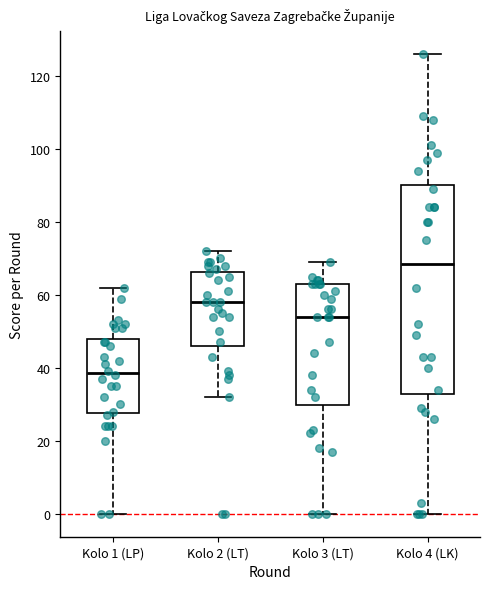

Reading left to right, transcribe this box plot: for each box, give where its median line is, the range the box spans, and where its two whiskers end, as read against the y-axis. The values are not printed on the chart, so give them approximately, as read against the axis.

Kolo 1 (LP): median 38, box 28 to 48, whiskers 0 to 62
Kolo 2 (LT): median 58, box 46 to 66, whiskers 32 to 72
Kolo 3 (LT): median 54, box 30 to 64, whiskers 0 to 70
Kolo 4 (LK): median 68, box 32 to 90, whiskers 0 to 126